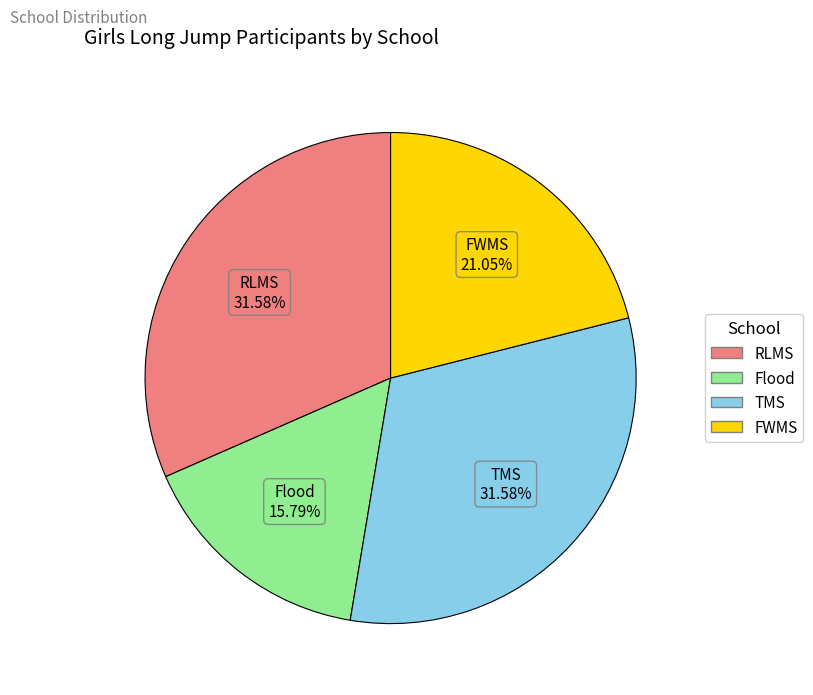

How many segments does this pie chart have?

4